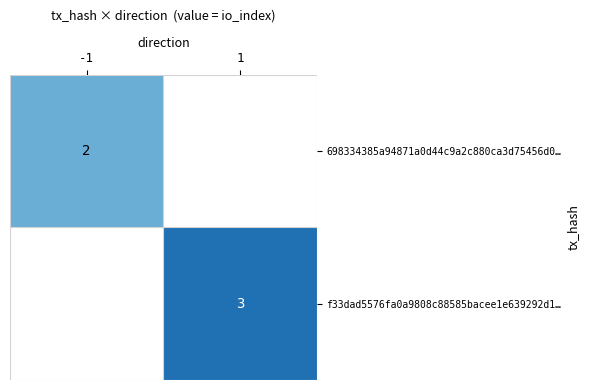

True or false: 698334385a94871a0d44c9a2c880ca3d75456d0… has a value of 3 at -1.

False